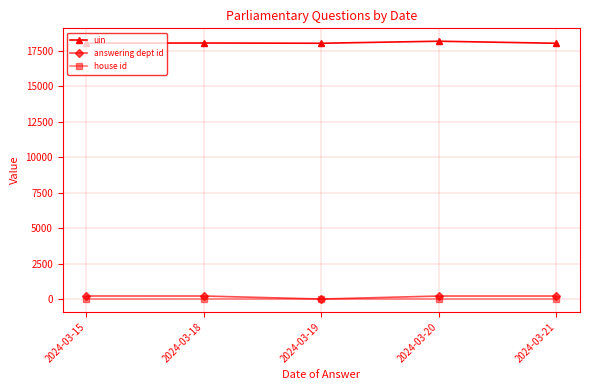

What is the value of the house id point at the 1st from the left?

1